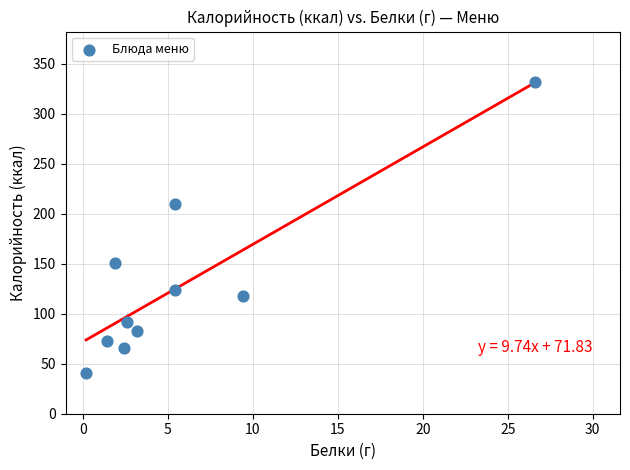

What Y value in the scatter plot is closest to 186?

210.0